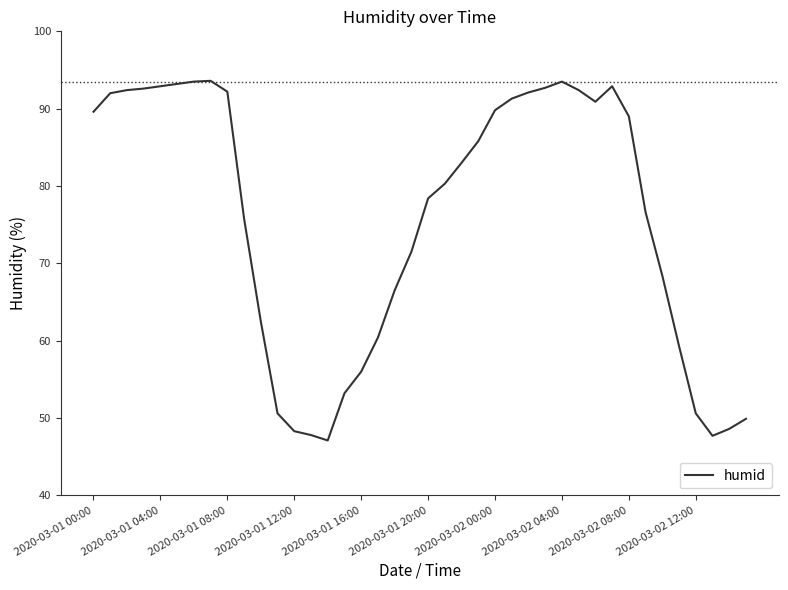

What is the difference between the maximum and minimum values?

46.5